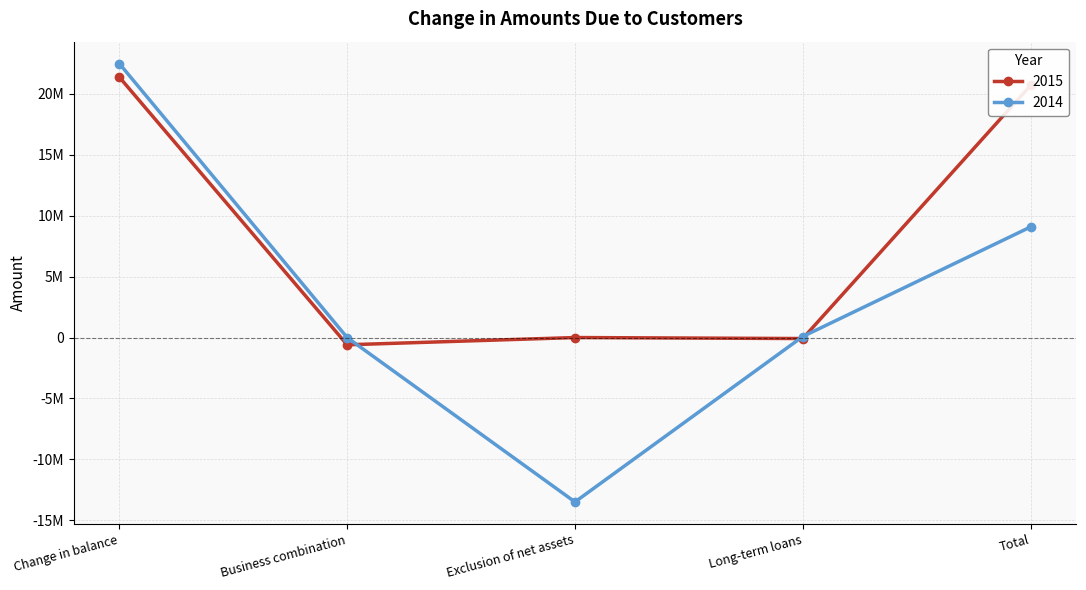

Does the chart have visible grid lines?

Yes